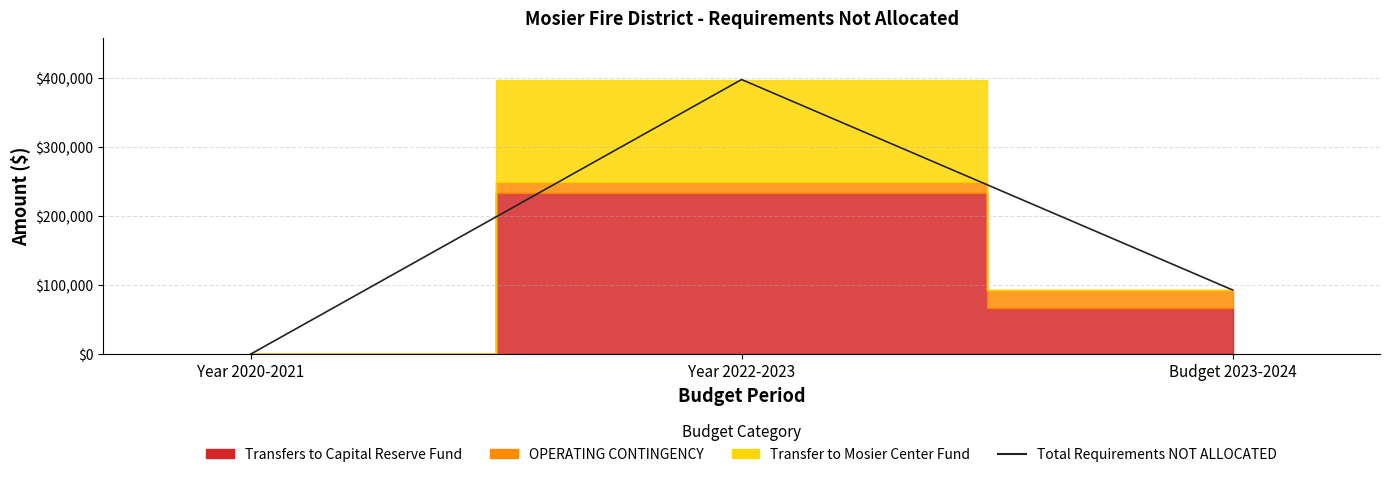

List the labels in order of value, smallest first.

Year 2020-2021, Budget 2023-2024, Year 2022-2023